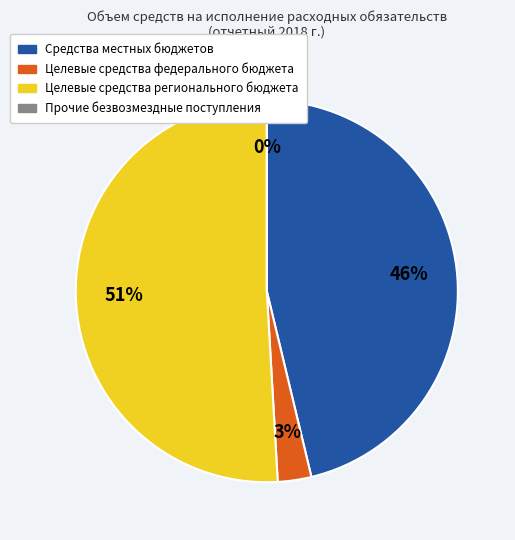

Between в т.ч. за счет средств местных бюджетов and в т.ч. за счет прочих безвозмездных поступлений, which is larger?

в т.ч. за счет средств местных бюджетов